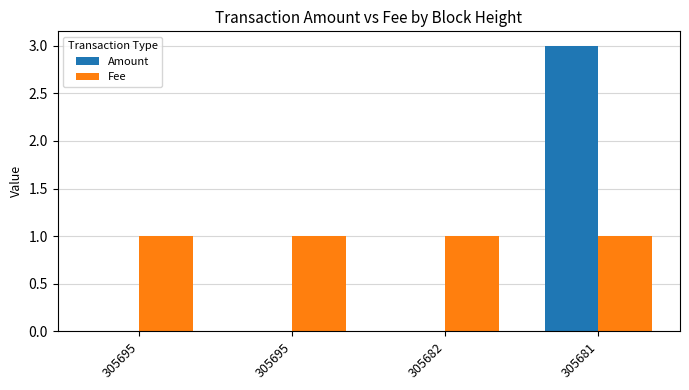

List the series in order of their overall mean, highest first.

Fee, Amount